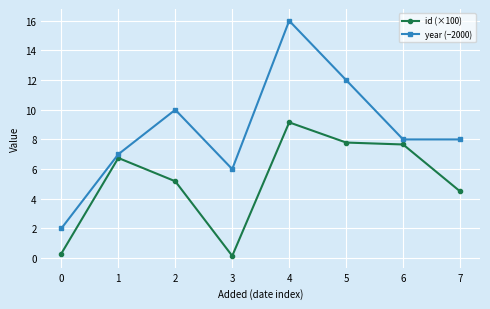

At which category is the sum across all series the highest?

4